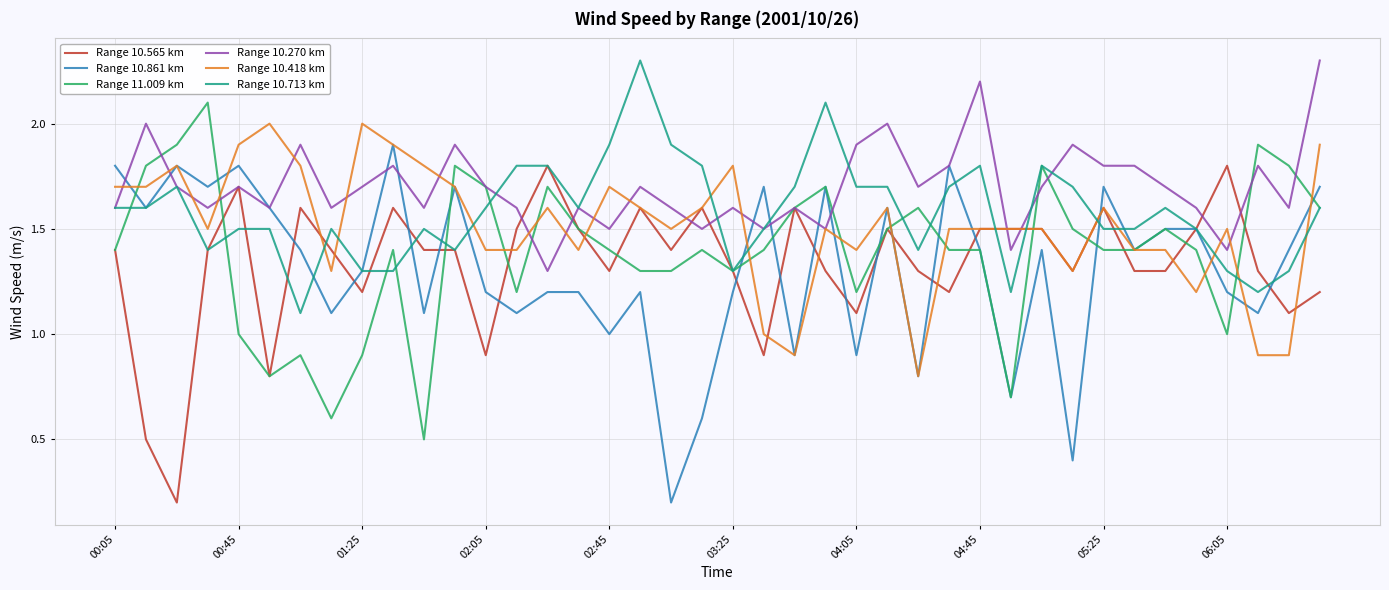

What are all the series names shown in the legend?

Range 10.565 km, Range 10.861 km, Range 11.009 km, Range 10.270 km, Range 10.418 km, Range 10.713 km